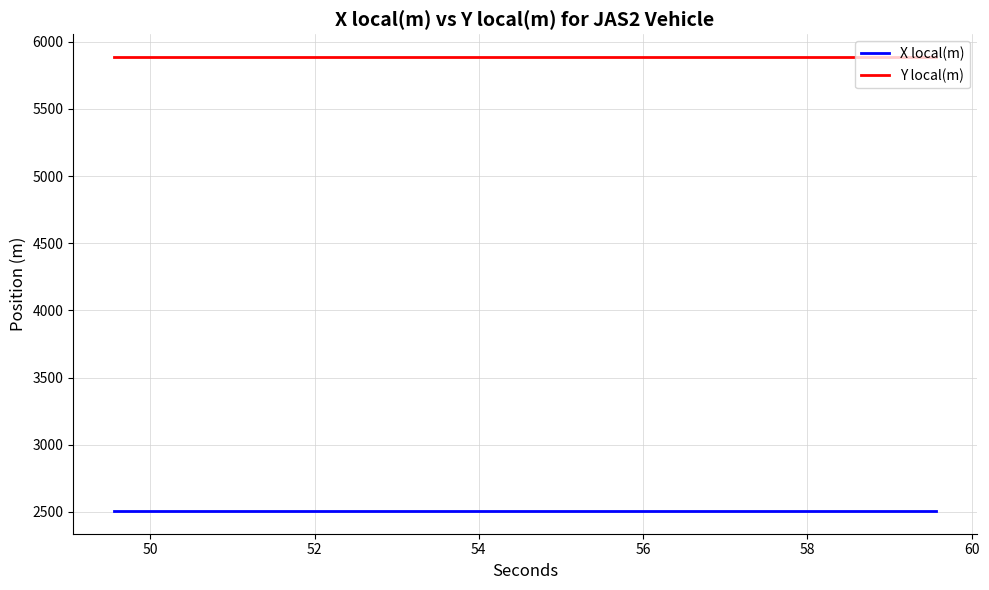

What is the greatest value displayed?

5887.1